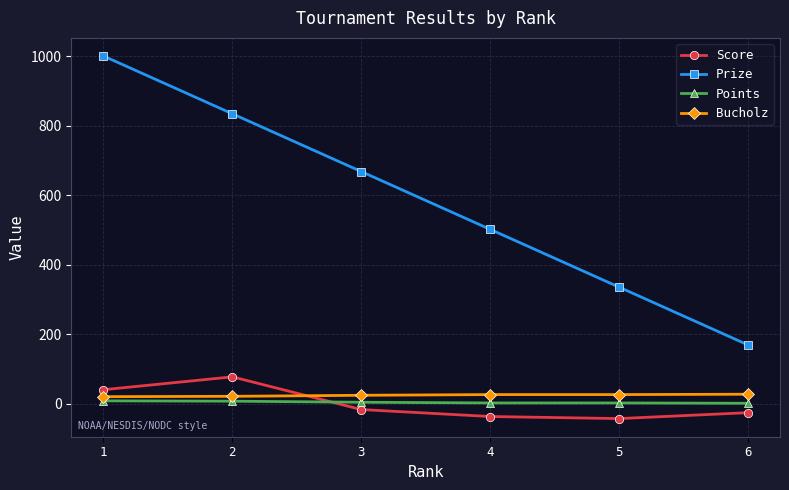

List the series in order of their peak value, lowest first.

Points, Bucholz, Score, Prize